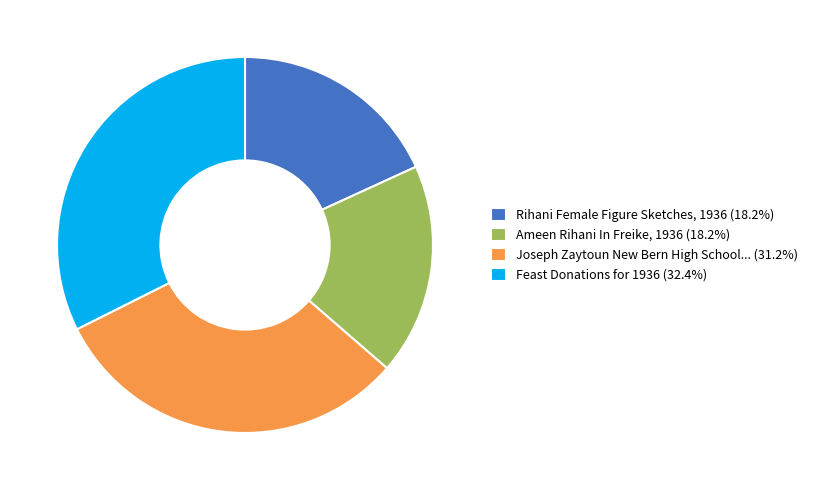

Is the sum of Ameen Rihani In Freike, 1936 (18.2%) and Feast Donations for 1936 (32.4%) greater than half?

Yes